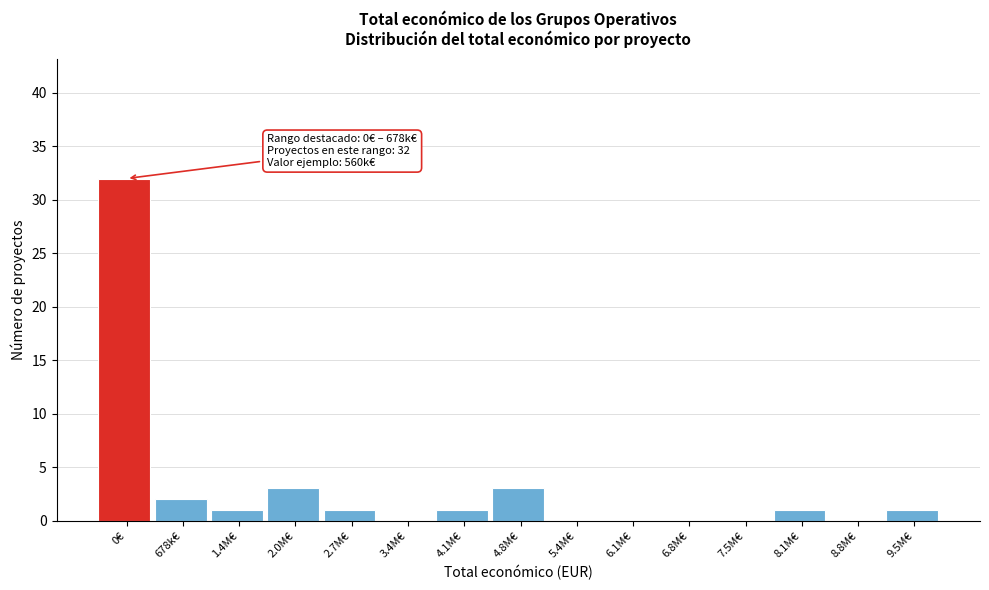

Reading left to right, list all the values displayed in this chart.

0€=32	678k€=2	1.4M€=1	2.0M€=3	2.7M€=1	3.4M€=0	4.1M€=1	4.8M€=3	5.4M€=0	6.1M€=0	6.8M€=0	7.5M€=0	8.1M€=1	8.8M€=0	9.5M€=1